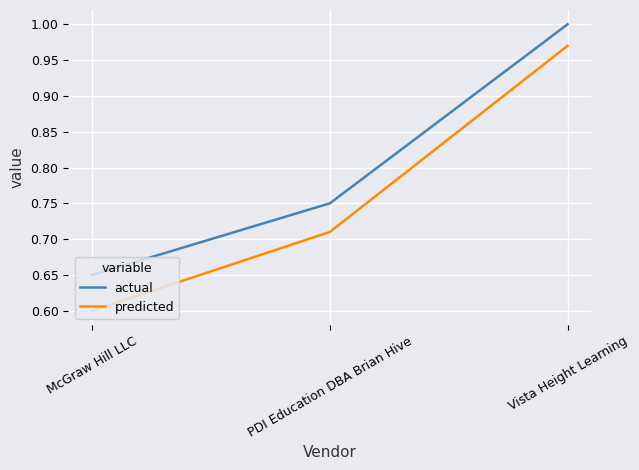

The value of predicted at McGraw Hill LLC is 0.6. True or false?

True